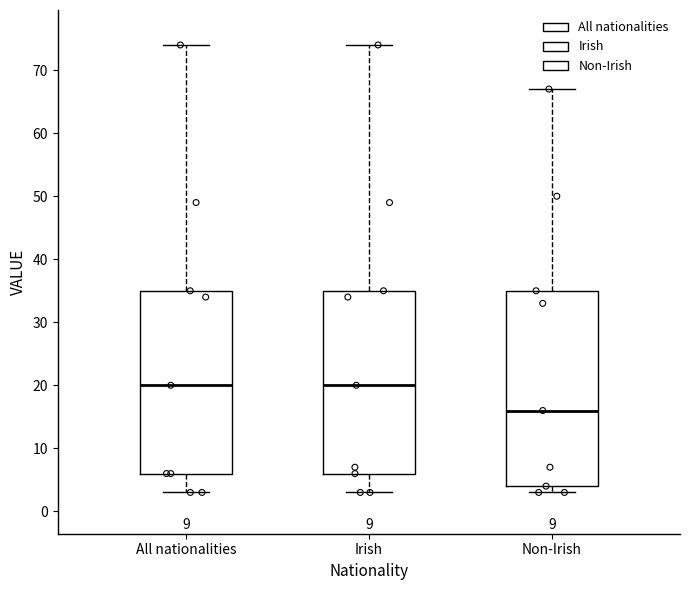

Reading left to right, transcribe this box plot: for each box, give where its median line is, the range the box spans, and where its two whiskers end, as read against the y-axis. The values are not printed on the chart, so give them approximately, as read against the axis.

All nationalities: median 20, box 6 to 35, whiskers 3 to 74
Irish: median 20, box 6 to 35, whiskers 3 to 74
Non-Irish: median 16, box 4 to 35, whiskers 3 to 67